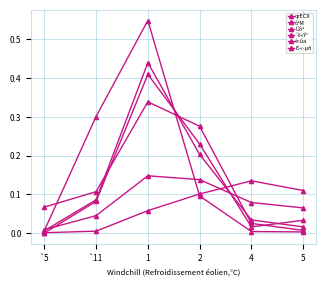

Is this an area chart (filled region under the line)?

No